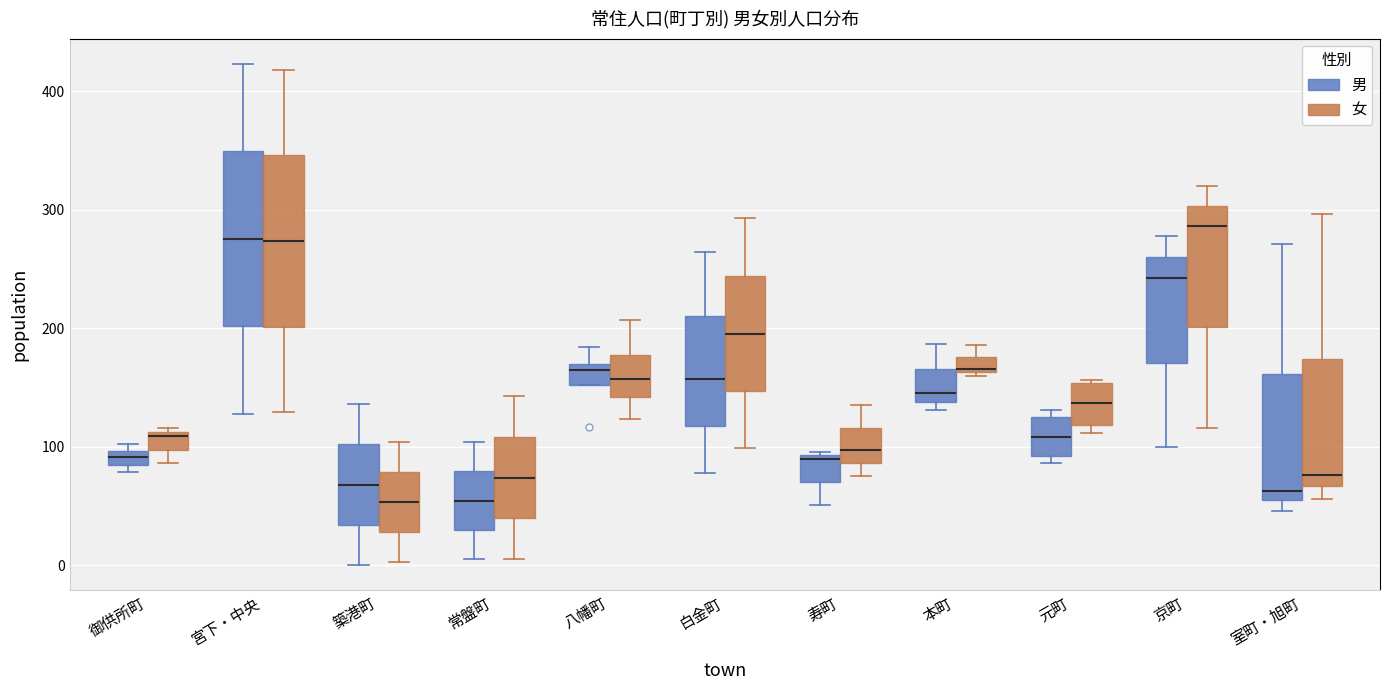

Where does the lower whisker of the box for 京町 (男) end on the y-axis? The values are not printed on the chart, so give them approximately, as read against the axis.

100